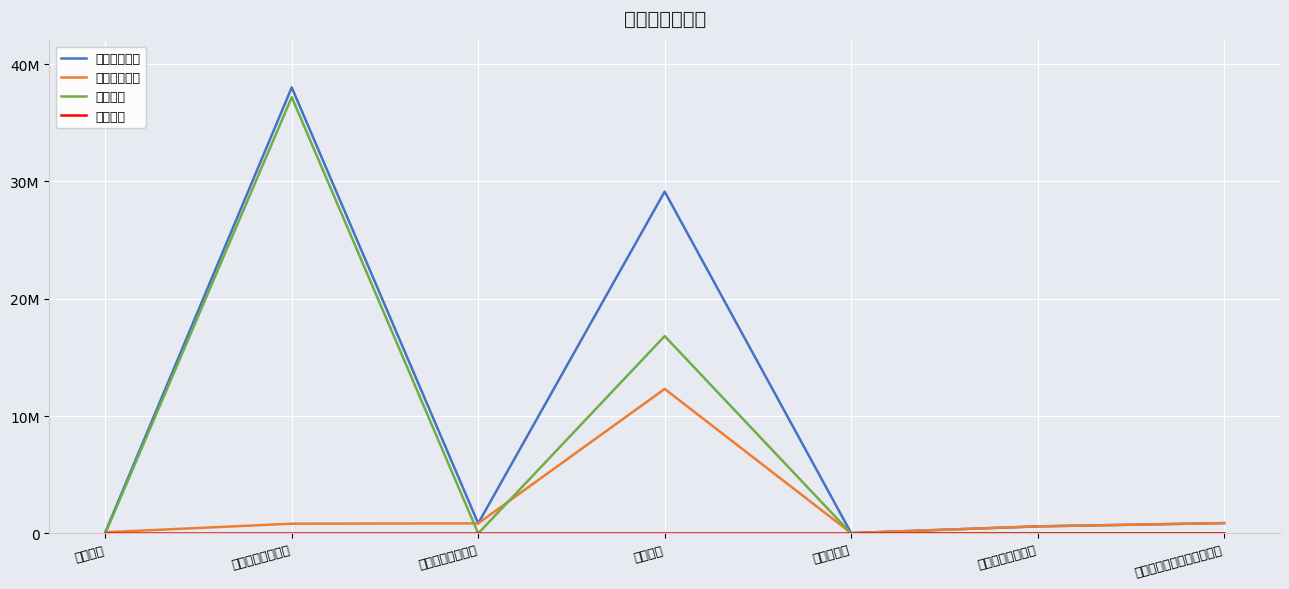

At which category does the chart reach its minimum across all series?

行政运行